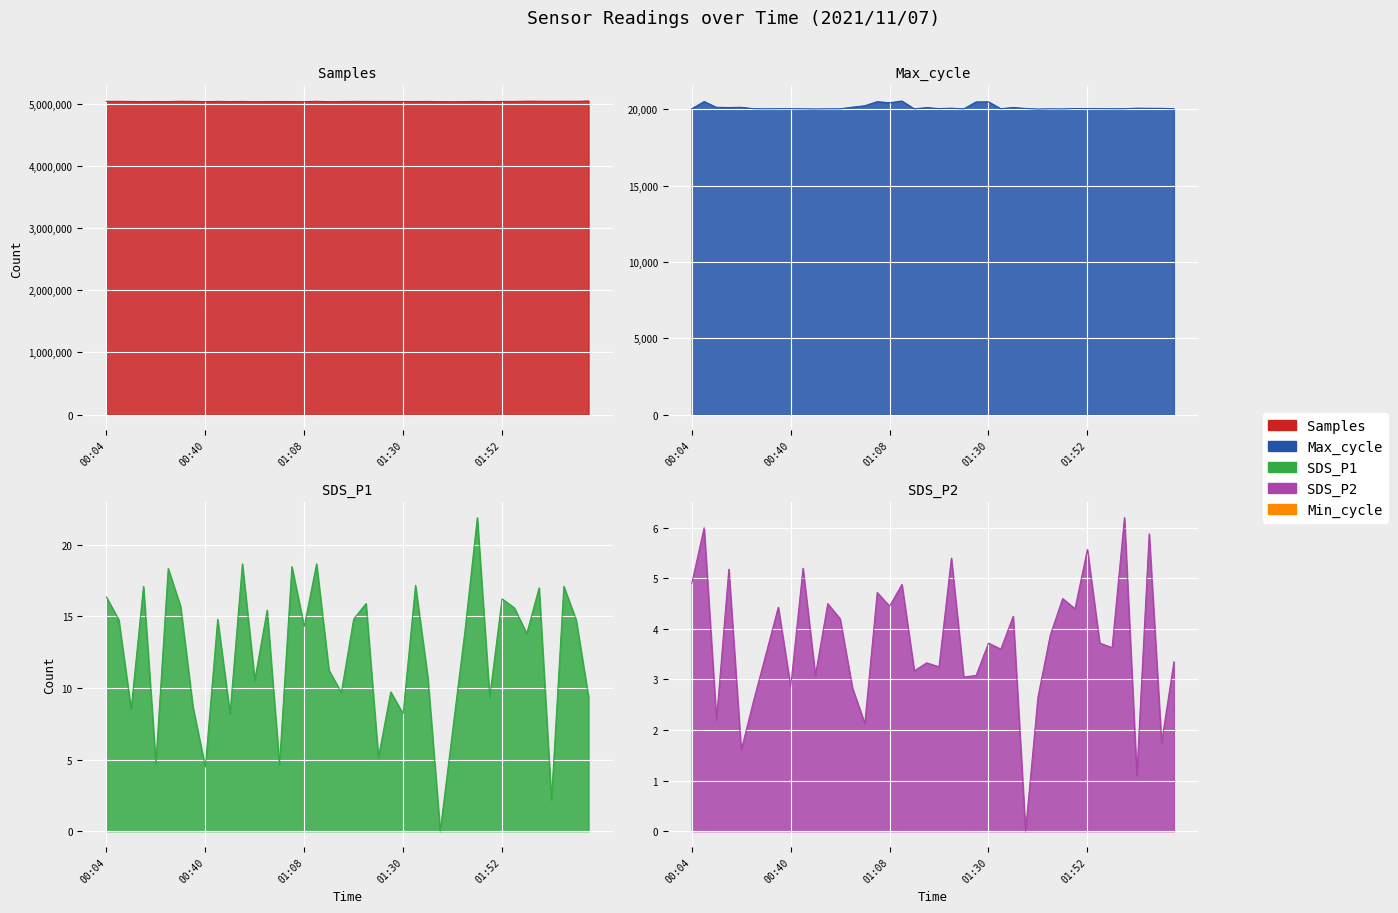

At which category is the sum across all series the highest?

02:10